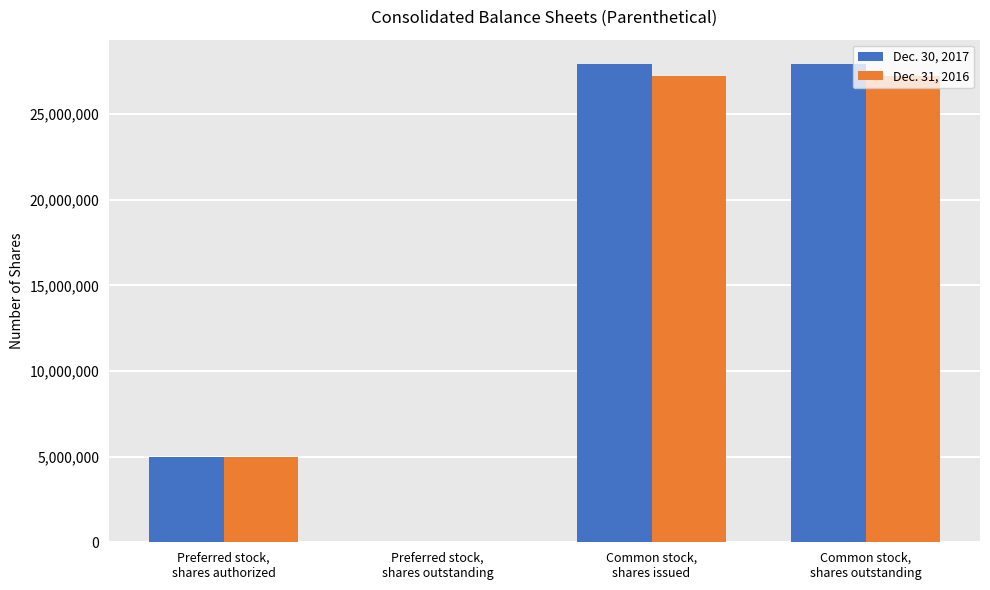

What is the maximum value shown in the chart?

27945144